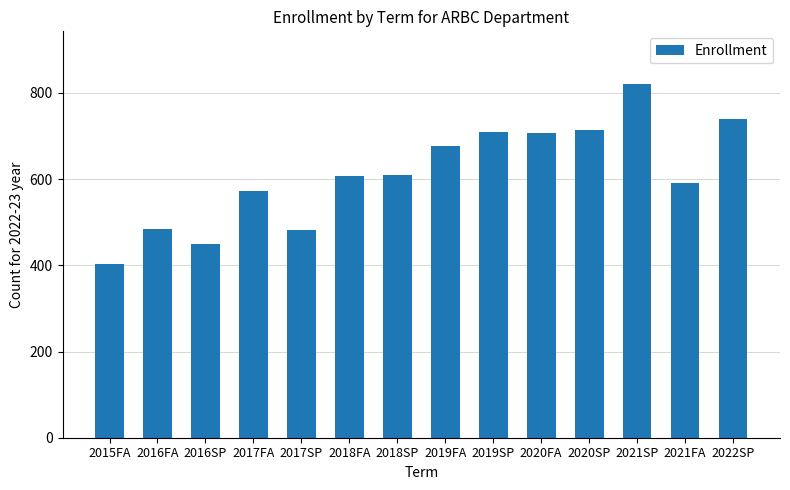

How many bars are there in total?

14